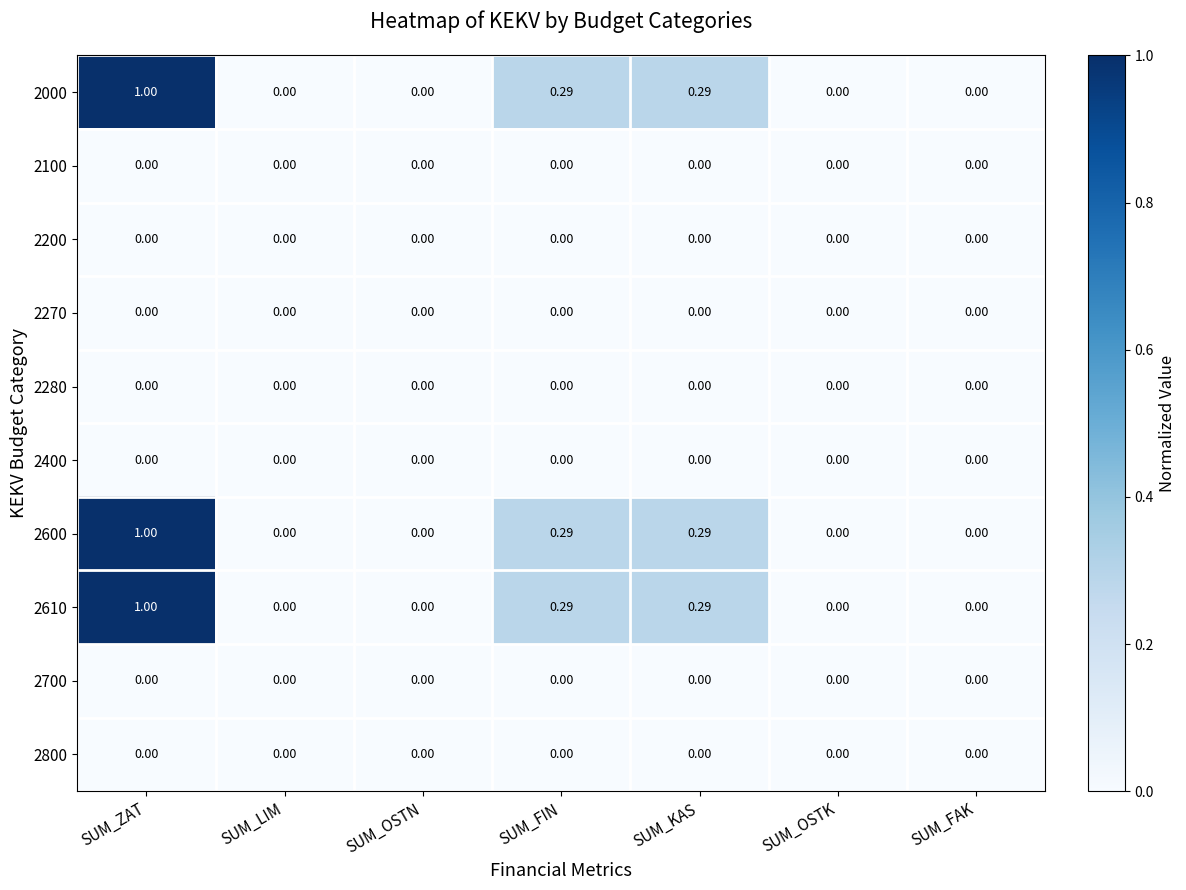

Count the number of data series in this chart.

10